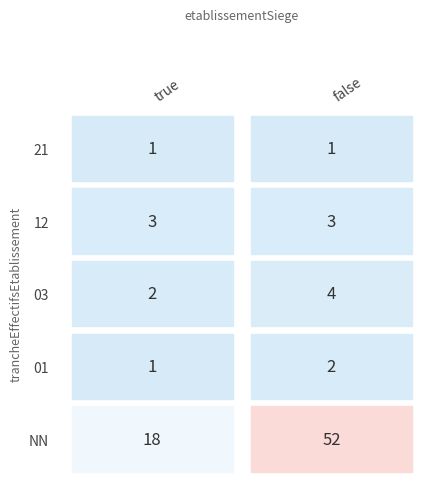

What is the average value of the 03 series?

3